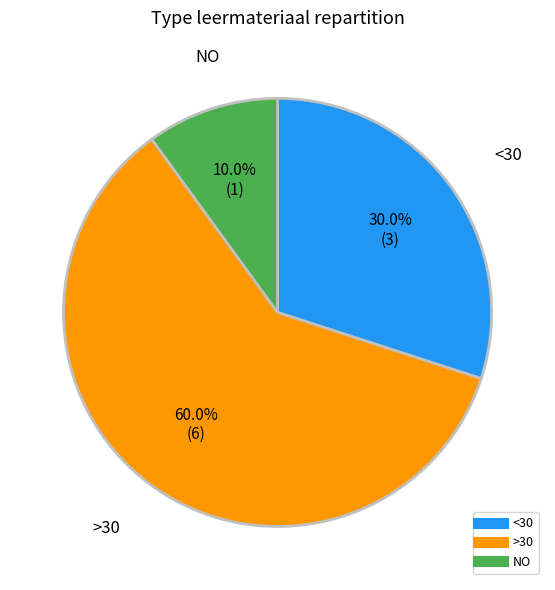

Does any single category account for the majority?

Yes